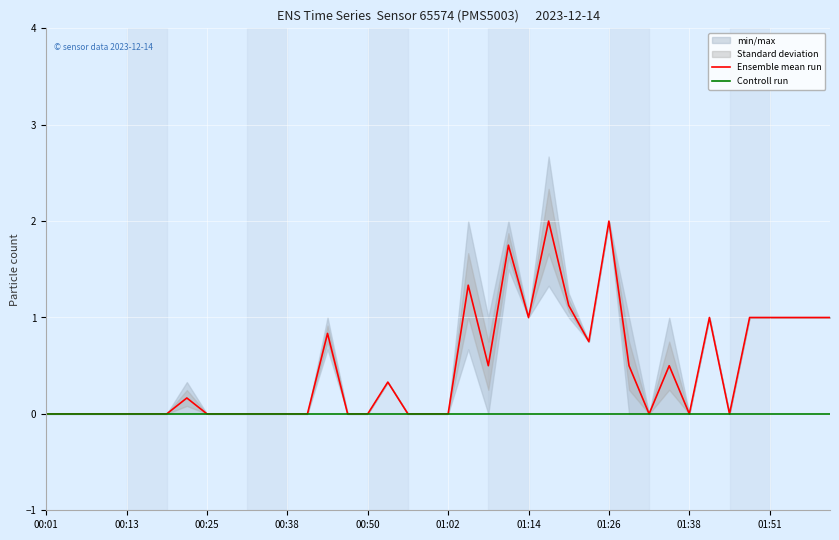

Is it true that Controll run equals 0.0 at 01:26?

True